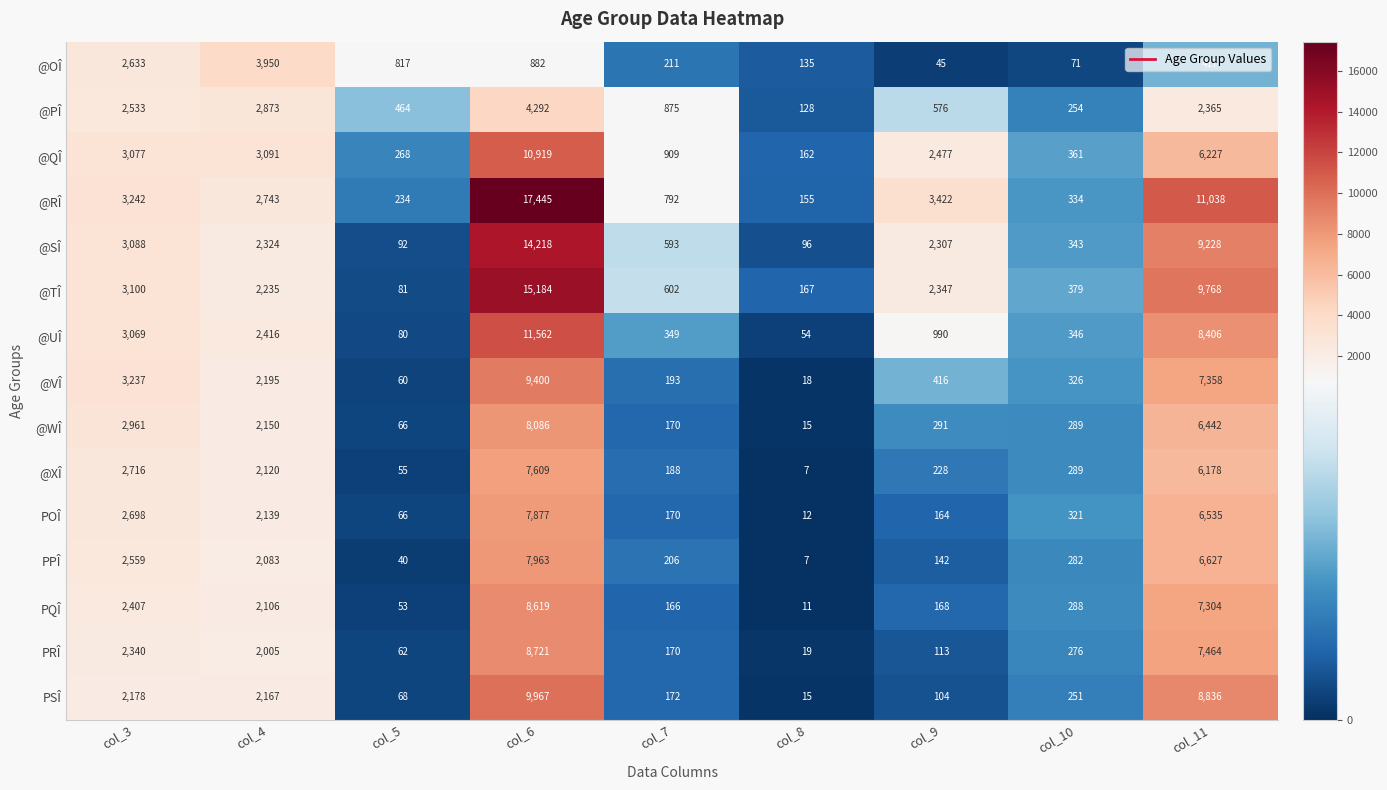

Between col_7 and col_11, which series saw the biggest shift?

@RÎ